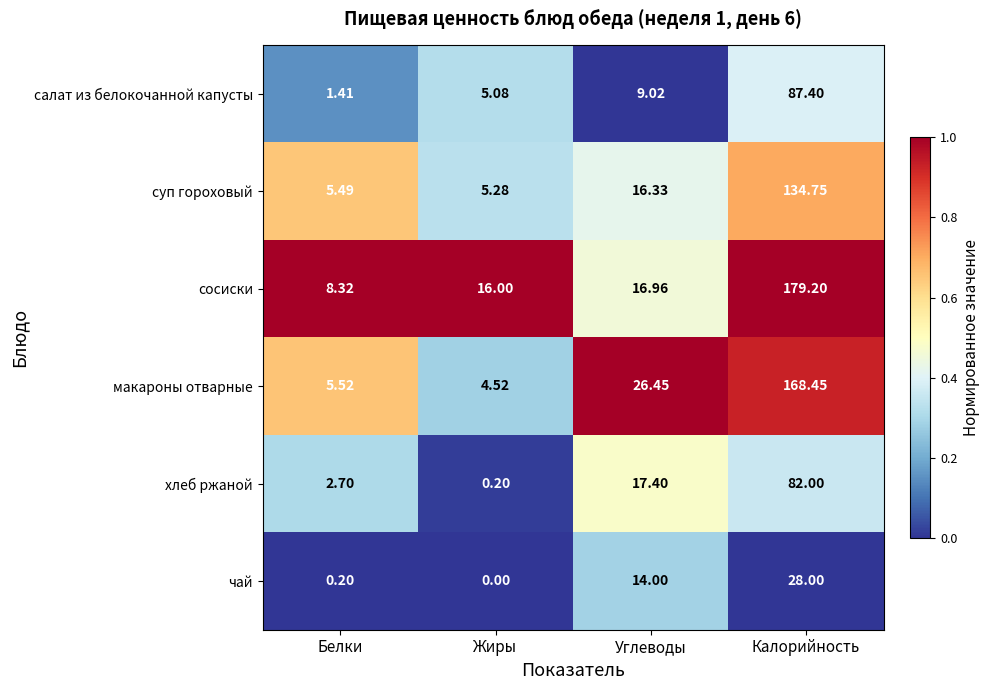

Between Белки and Углеводы, which series saw the biggest shift?

макароны отварные